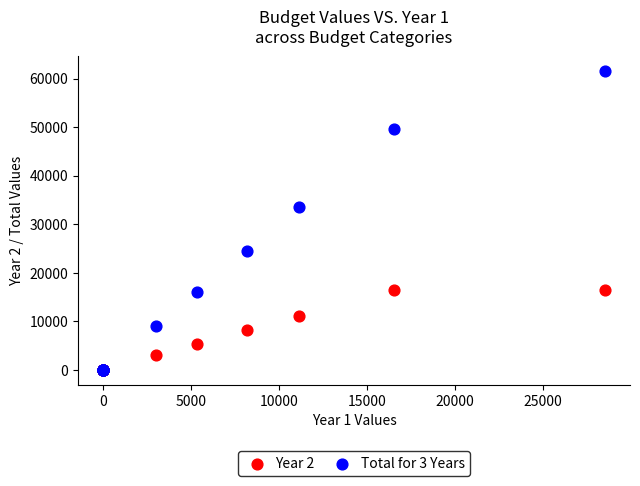

What are all the series names shown in the legend?

Year 2, Total for 3 Years